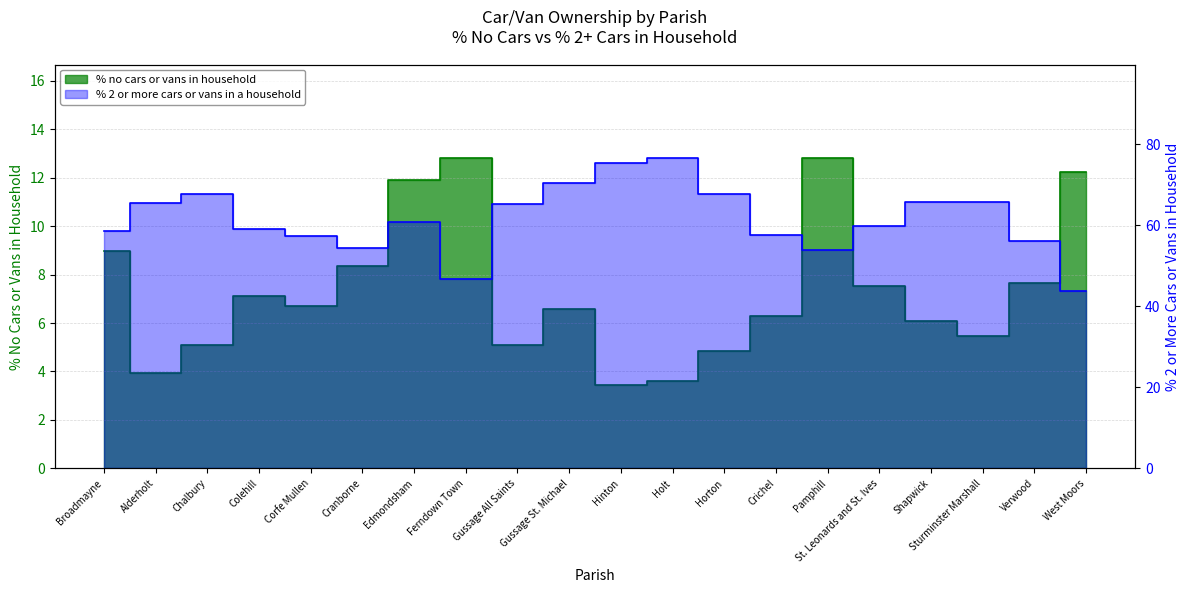

Is the value of % 2 or more cars or vans in a household at Colehill greater than the value of % no cars or vans in household at Ferndown Town?

Yes